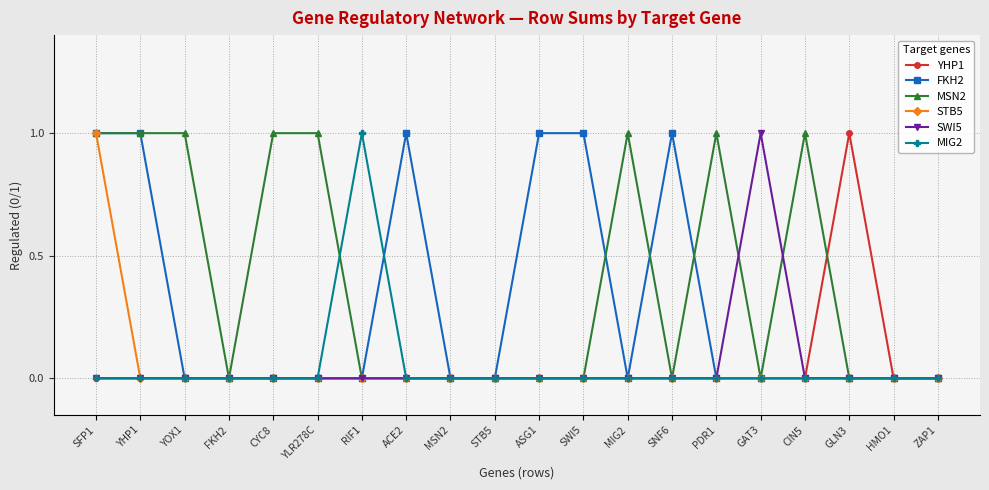

The value of MSN2 at GLN3 is 0. True or false?

True